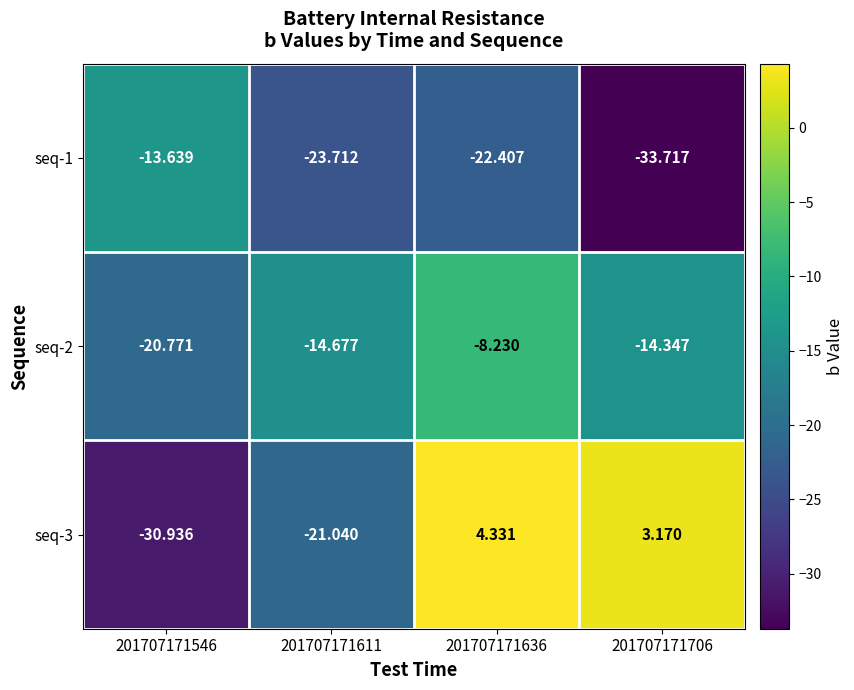

Is the value of seq-2 at 201707171611 greater than the value of seq-1 at 201707171636?

Yes